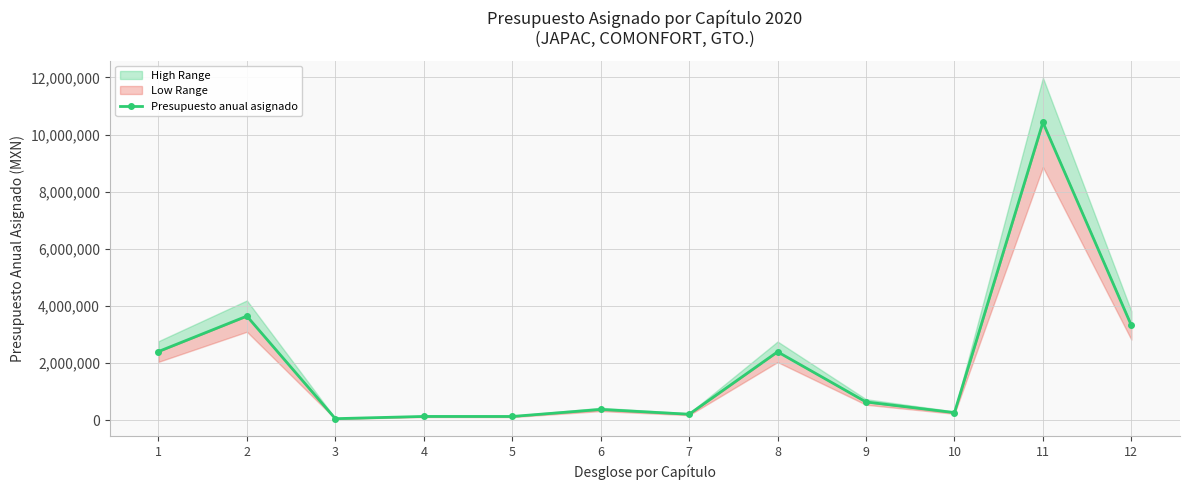

The chart shows a value of 361634.2 at 10. True or false?

False